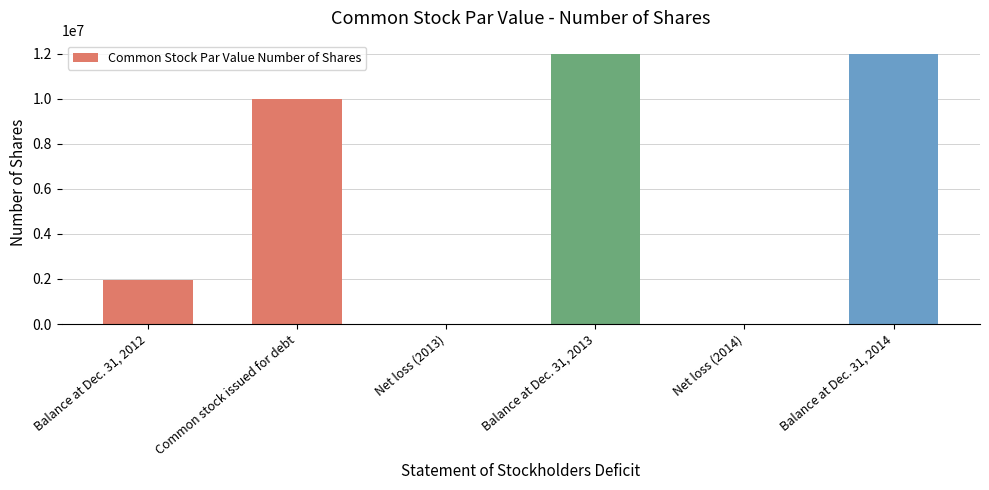

What is the sum of all values?

35926935